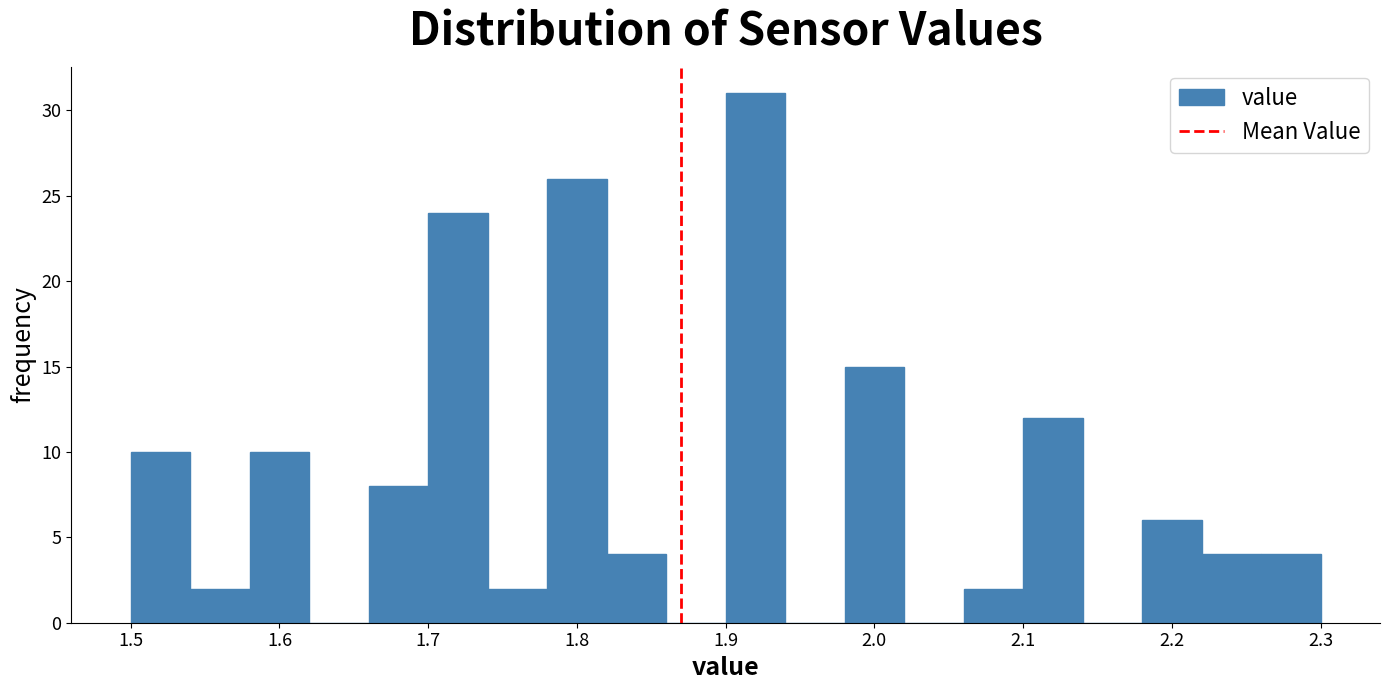

Reading left to right, list every bar in this chart as the range it spans on the x-axis followed by its height. The values are not printed on the chart, so give them approximately, as read against the axis.

1.50 to 1.54: 10
1.54 to 1.58: 2
1.58 to 1.62: 10
1.62 to 1.66: 0
1.66 to 1.70: 8
1.70 to 1.74: 24
1.74 to 1.78: 2
1.78 to 1.82: 26
1.82 to 1.86: 4
1.86 to 1.90: 0
1.90 to 1.94: 31
1.94 to 1.98: 0
1.98 to 2.02: 15
2.02 to 2.06: 0
2.06 to 2.10: 2
2.10 to 2.14: 12
2.14 to 2.18: 0
2.18 to 2.22: 6
2.22 to 2.26: 4
2.26 to 2.30: 4